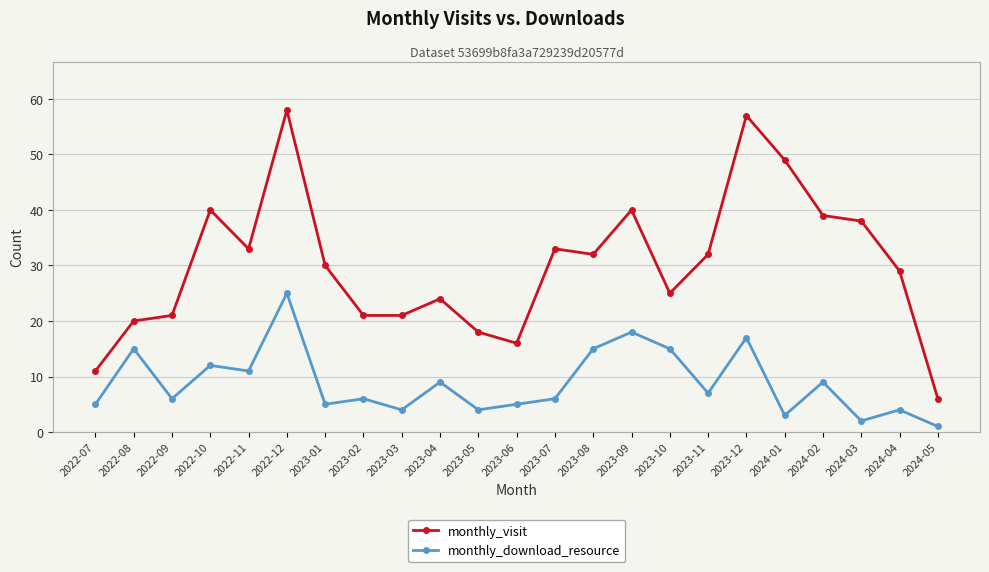

At which label is monthly_download_resource closest to 13?

2022-10